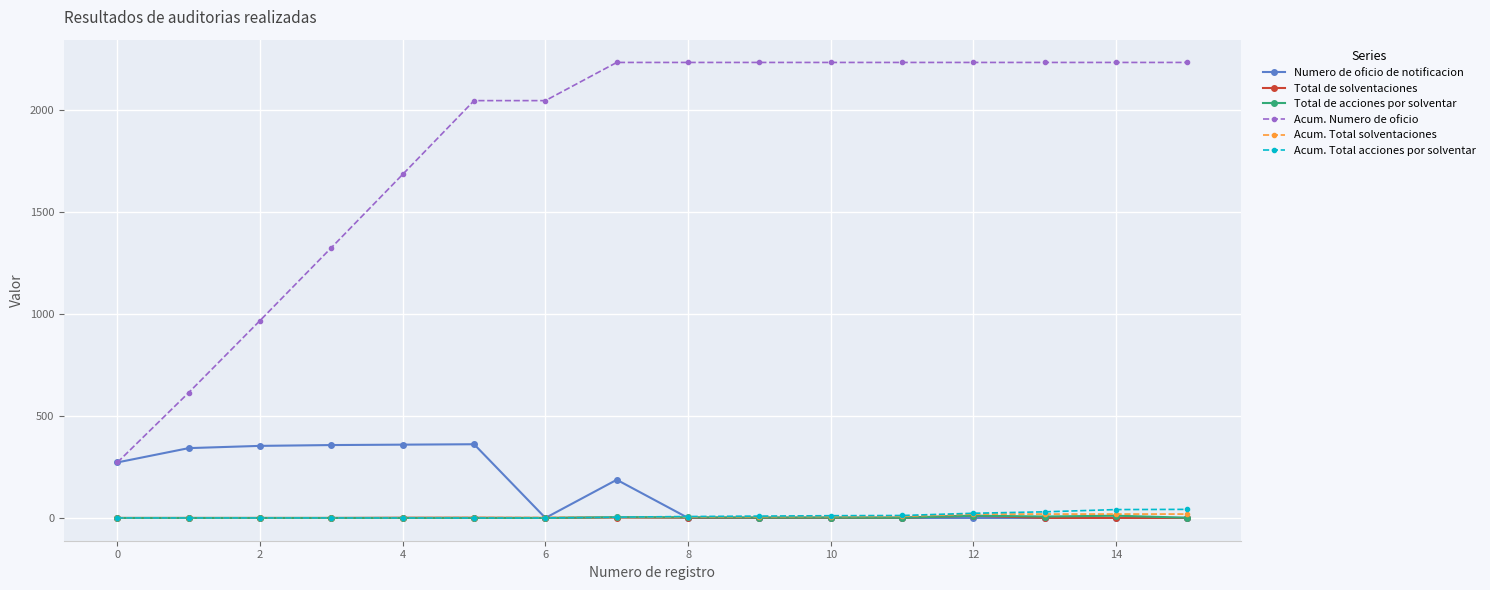

Which series has the largest range (max minus min)?

Acum. Numero de oficio